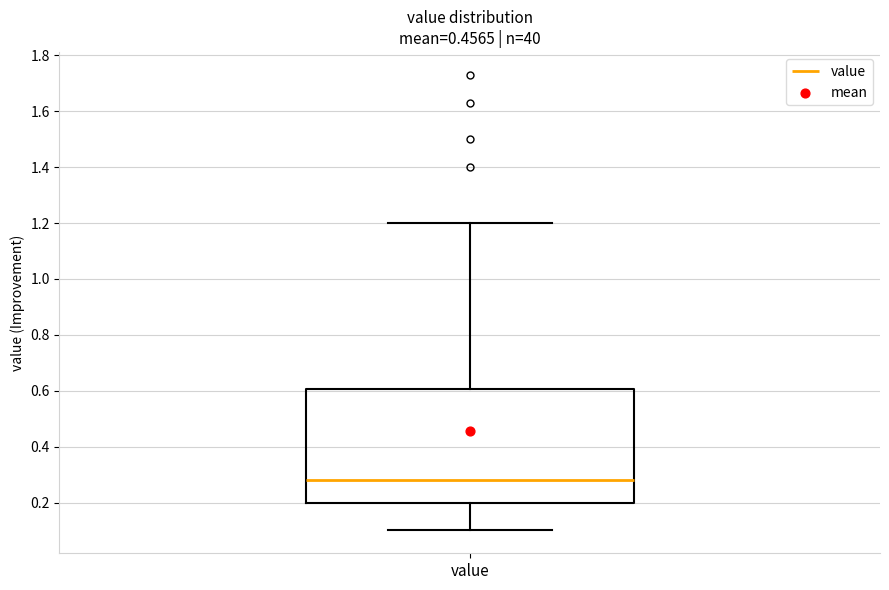

Transcribe this box plot: give where the median line is, the range the box spans, and where the two whiskers end, as read against the y-axis. The values are not printed on the chart, so give them approximately, as read against the axis.

median 0.28, box 0.20 to 0.60, whiskers 0.10 to 1.20